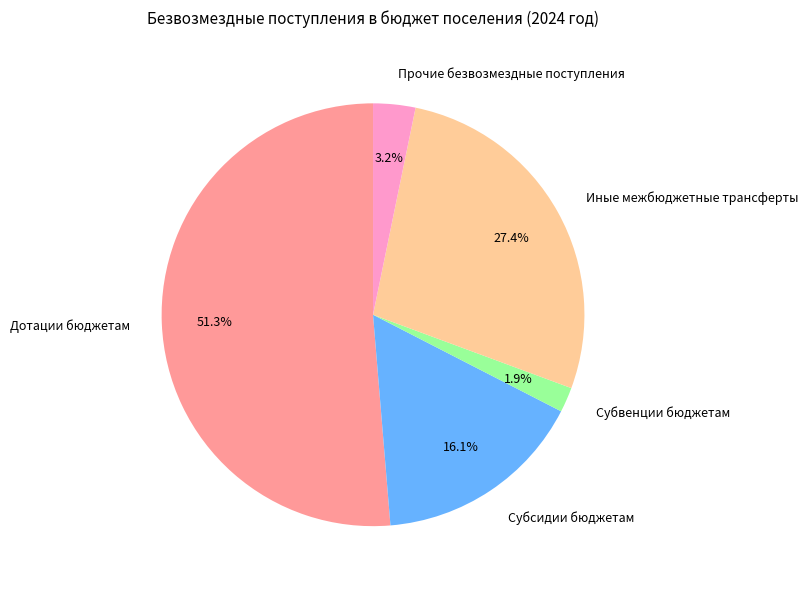

Which category accounts for the majority?

Дотации бюджетам